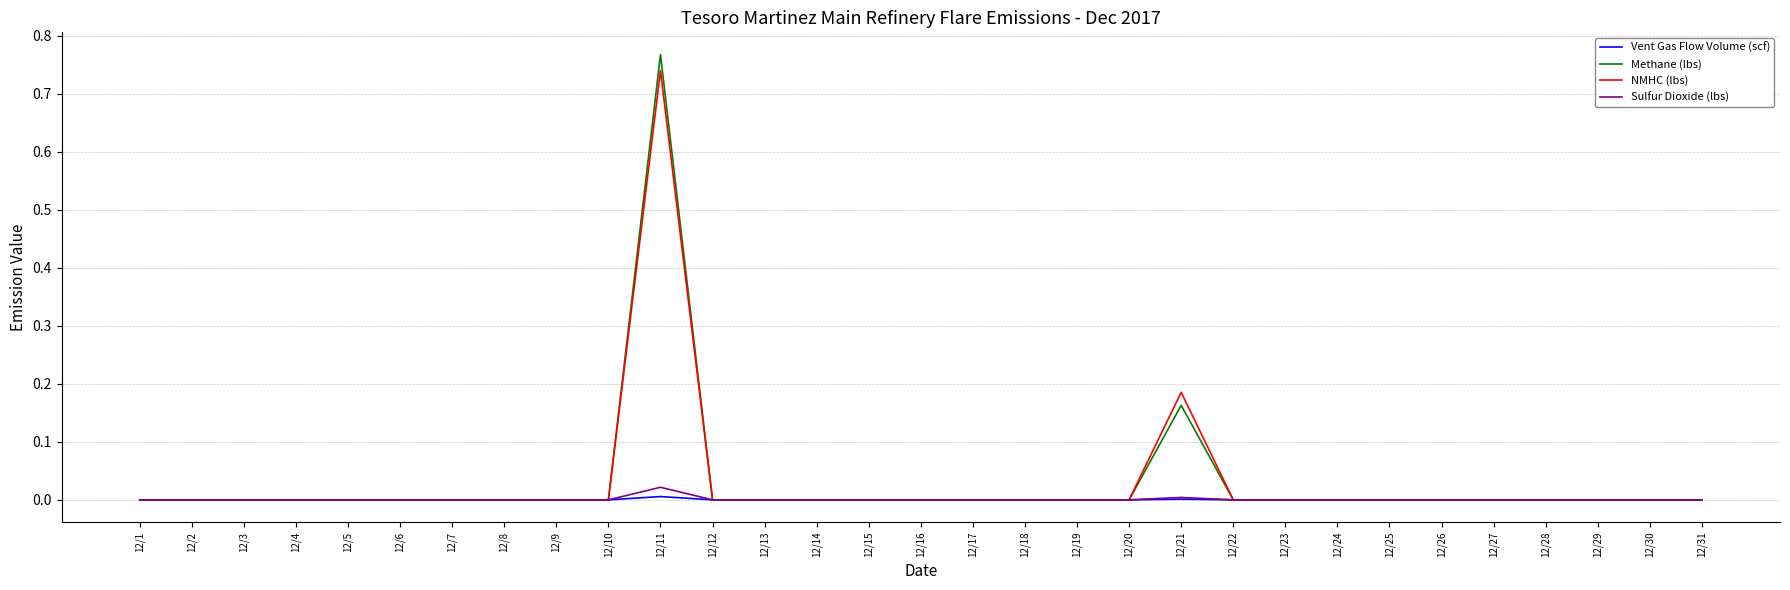

Which series has the widest spread of values?

Methane (lbs)